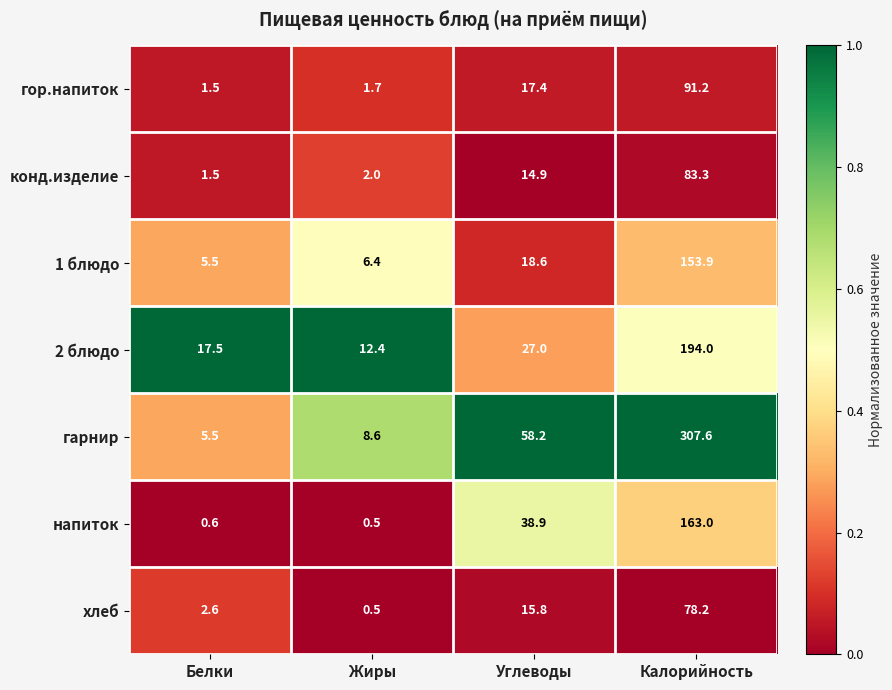

What is the average value of the 2 блюдо series?

62.7